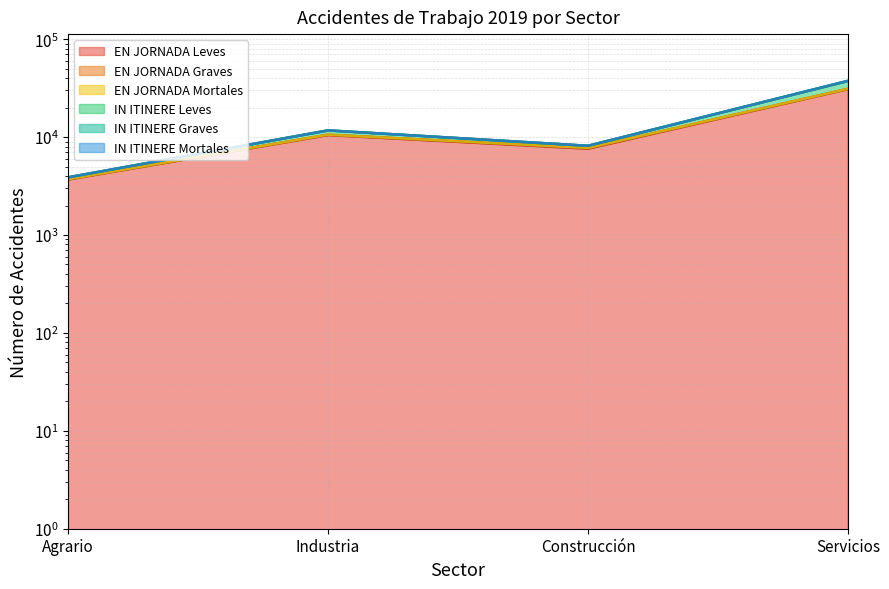

Where is IN ITINERE Leves nearest to the value 20702?

Industria